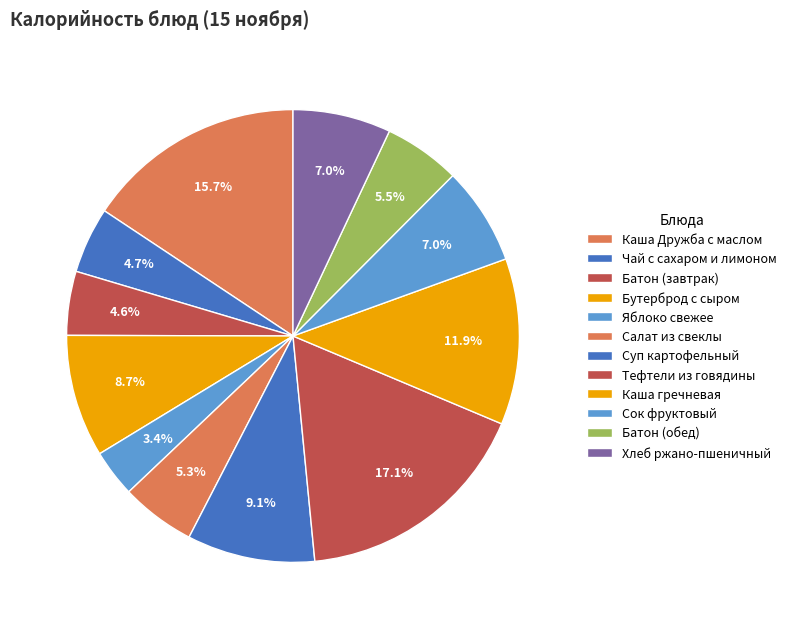

Does any single category account for the majority?

No